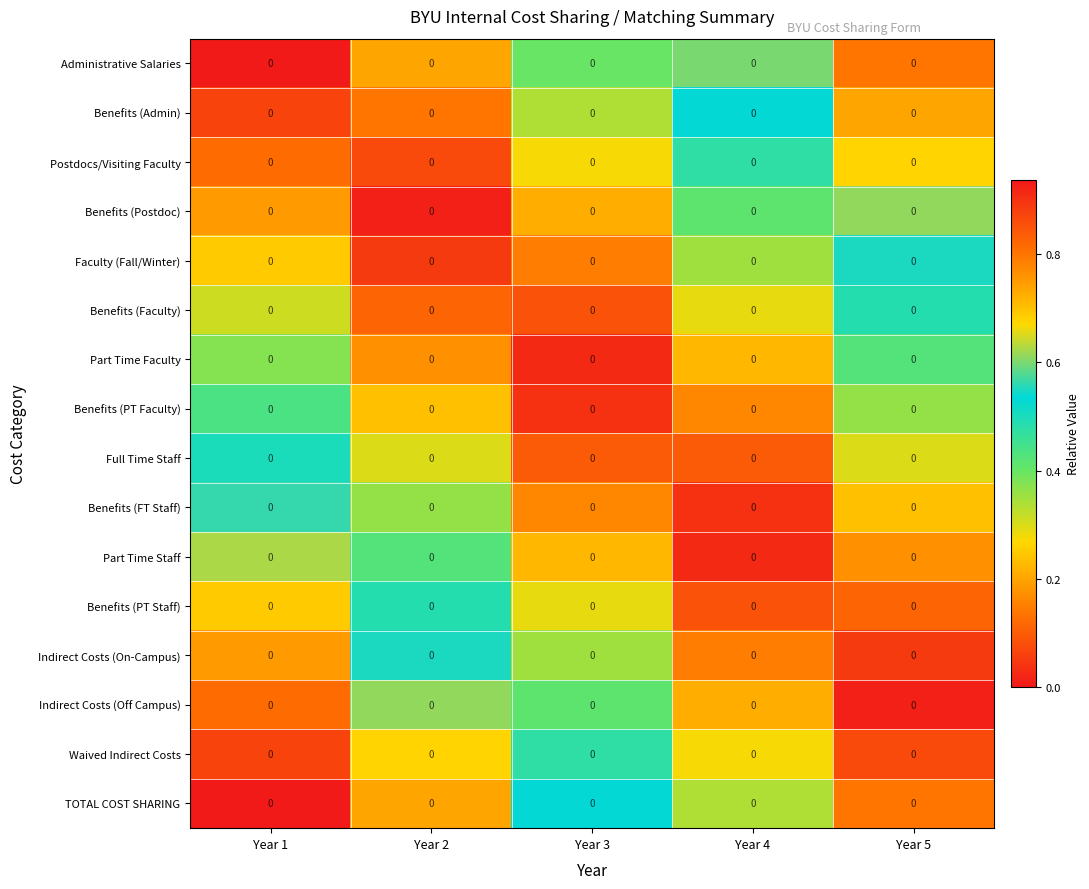

Reading left to right, transcribe all the data shown in this chart.

Administrative Salaries: Year 1=0.0	Year 2=0.0	Year 3=0.0	Year 4=0.0	Year 5=0.0
Benefits (Admin): Year 1=0.0	Year 2=0.0	Year 3=0.0	Year 4=0.0	Year 5=0.0
Postdocs/Visiting Faculty: Year 1=0.0	Year 2=0.0	Year 3=0.0	Year 4=0.0	Year 5=0.0
Benefits (Postdoc): Year 1=0.0	Year 2=0.0	Year 3=0.0	Year 4=0.0	Year 5=0.0
Faculty (Fall/Winter): Year 1=0.0	Year 2=0.0	Year 3=0.0	Year 4=0.0	Year 5=0.0
Benefits (Faculty): Year 1=0.0	Year 2=0.0	Year 3=0.0	Year 4=0.0	Year 5=0.0
Part Time Faculty: Year 1=0.0	Year 2=0.0	Year 3=0.0	Year 4=0.0	Year 5=0.0
Benefits (PT Faculty): Year 1=0.0	Year 2=0.0	Year 3=0.0	Year 4=0.0	Year 5=0.0
Full Time Staff: Year 1=0.0	Year 2=0.0	Year 3=0.0	Year 4=0.0	Year 5=0.0
Benefits (FT Staff): Year 1=0.0	Year 2=0.0	Year 3=0.0	Year 4=0.0	Year 5=0.0
Part Time Staff: Year 1=0.0	Year 2=0.0	Year 3=0.0	Year 4=0.0	Year 5=0.0
Benefits (PT Staff): Year 1=0.0	Year 2=0.0	Year 3=0.0	Year 4=0.0	Year 5=0.0
Indirect Costs (On-Campus): Year 1=0.0	Year 2=0.0	Year 3=0.0	Year 4=0.0	Year 5=0.0
Indirect Costs (Off Campus): Year 1=0.0	Year 2=0.0	Year 3=0.0	Year 4=0.0	Year 5=0.0
Waived Indirect Costs: Year 1=0.0	Year 2=0.0	Year 3=0.0	Year 4=0.0	Year 5=0.0
TOTAL COST SHARING: Year 1=0.0	Year 2=0.0	Year 3=0.0	Year 4=0.0	Year 5=0.0